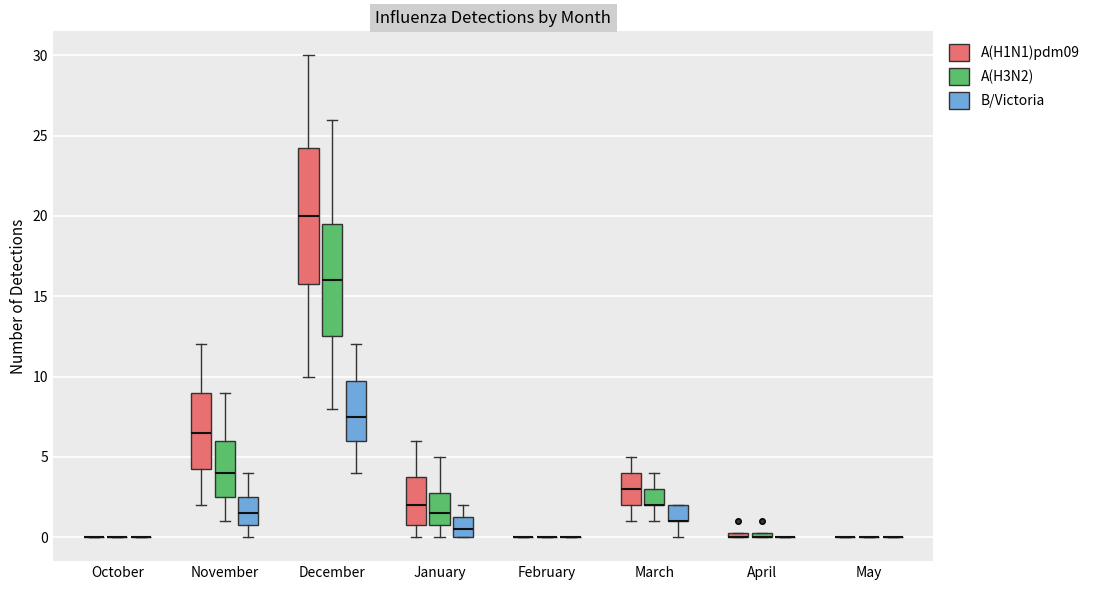

Comparing the boxes themselves (not the whiskers), which one is the tallest?

December (A(H1N1)pdm09)